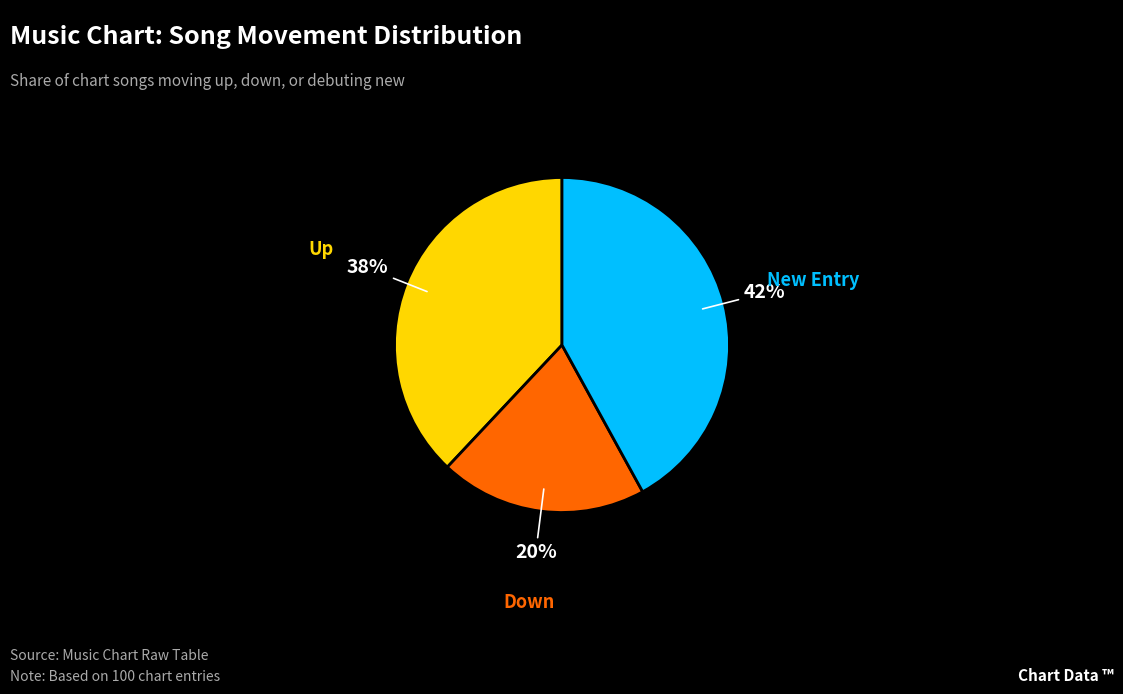

Does any single category account for the majority?

No